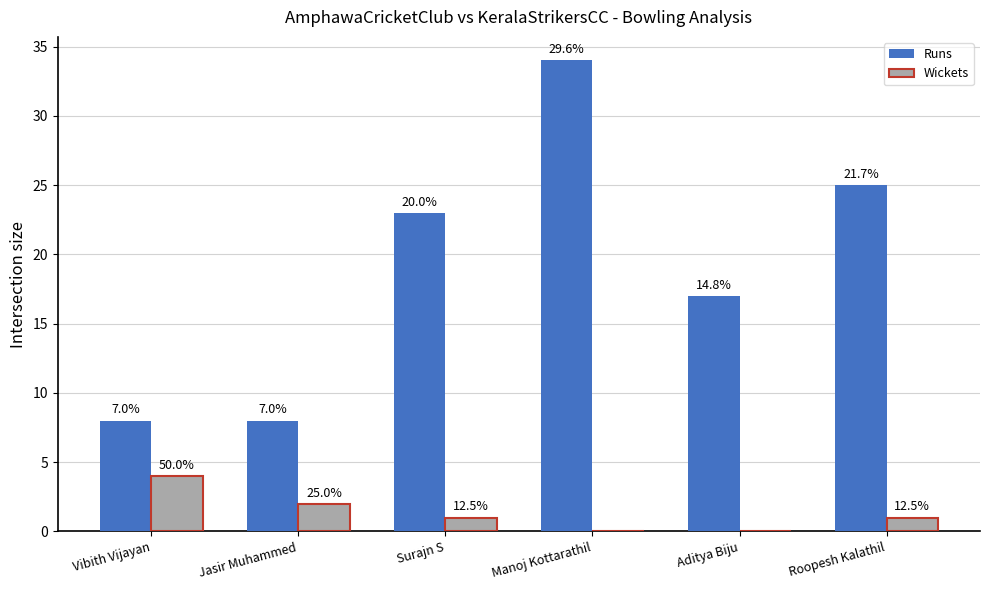

At which category is the sum across all series the highest?

Manoj Kottarathil